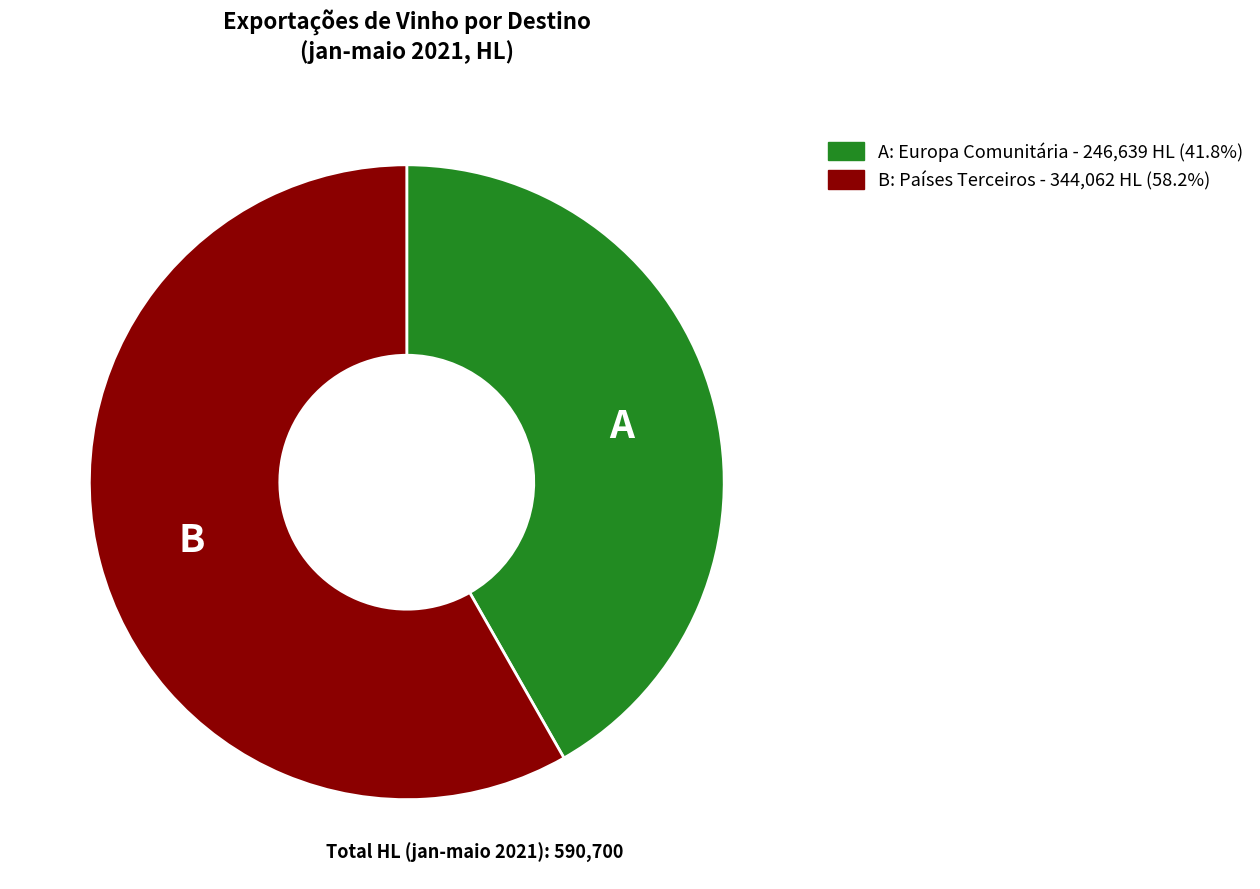

Is there any slice that represents more than half of the pie?

Yes